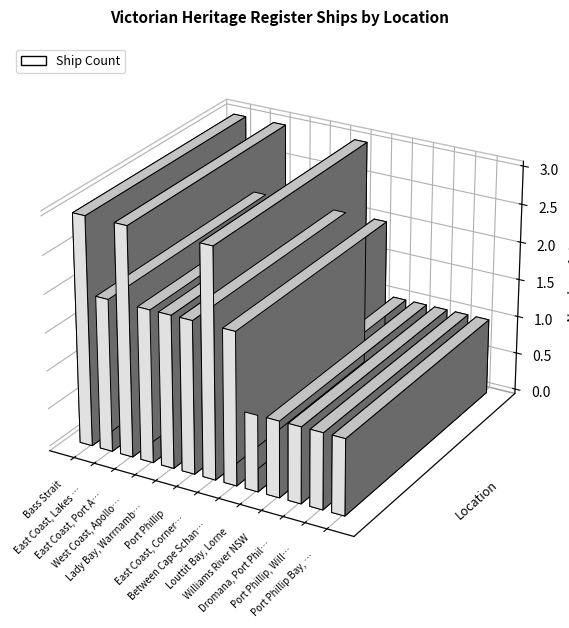

What position from the right is Dromana, Port Phillip?

3